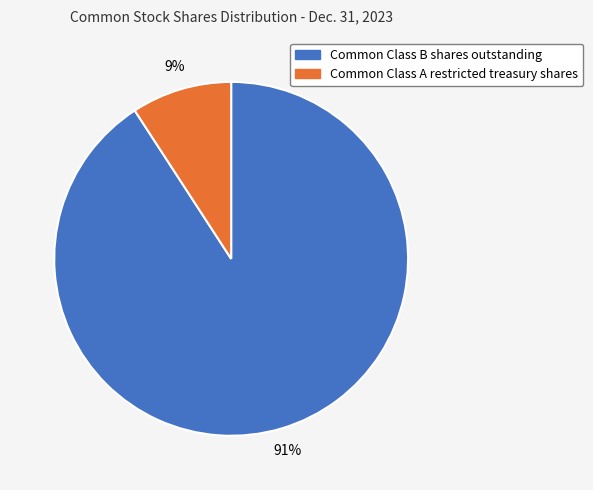

To the nearest percent, what percentage of the pie is Common Class A restricted treasury shares?

9%